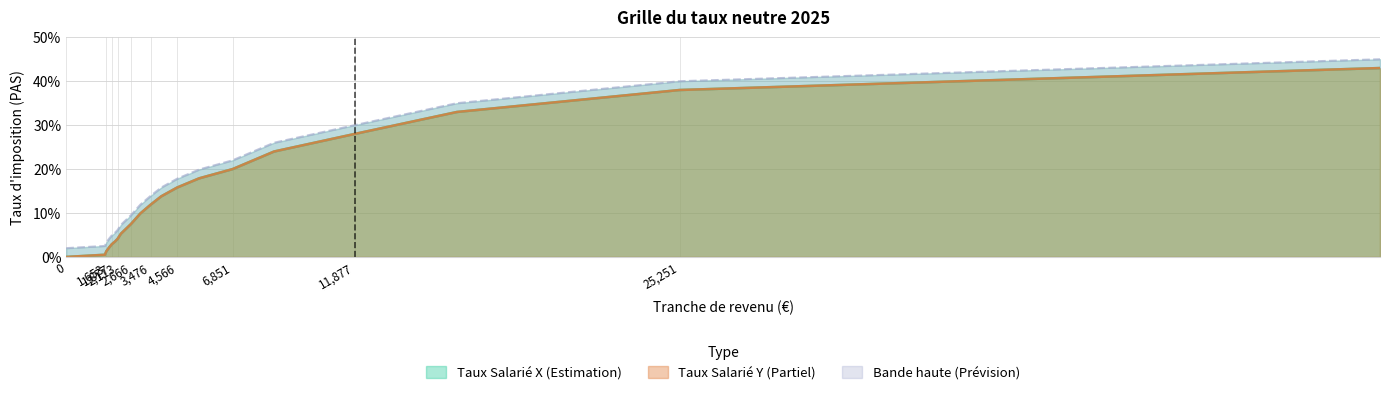

What is the difference between the Taux Salarié Y values at 11877 and 0?

0.3